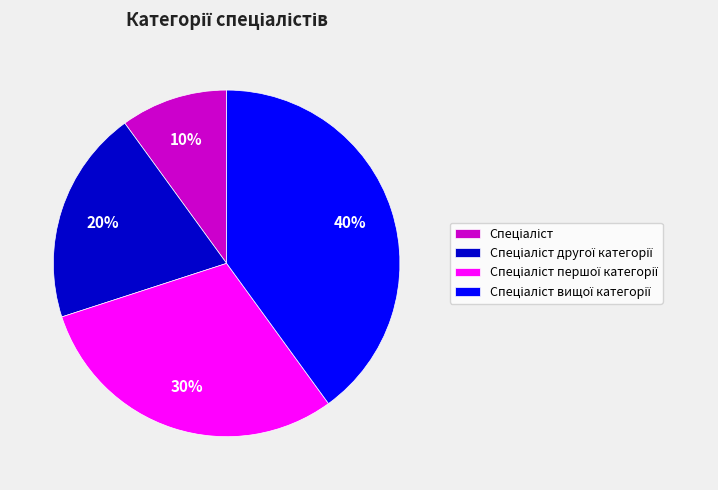

Is there a majority slice in this chart?

No